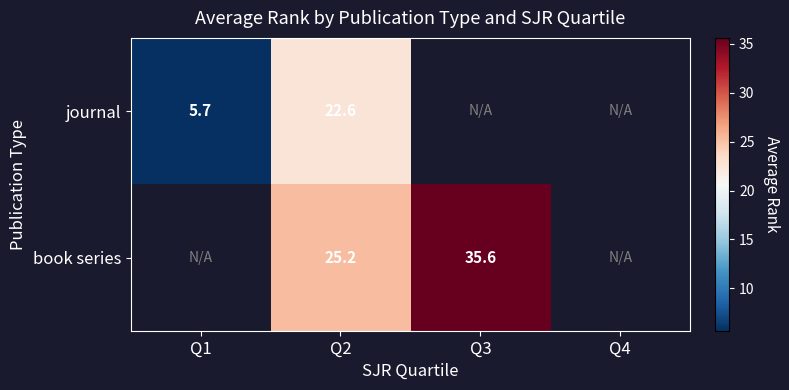

How many distinct data groups are displayed?

2